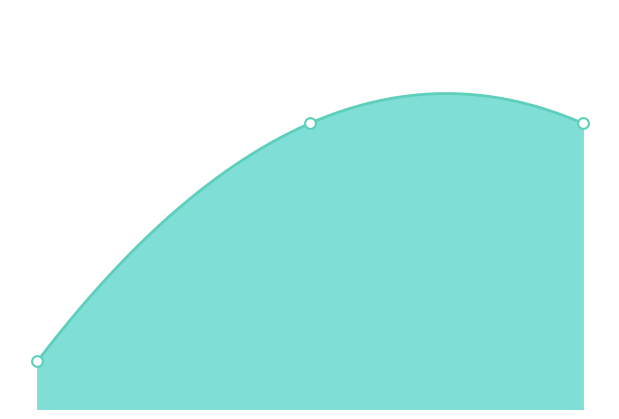

Which has a higher value, 1 or 2?

2